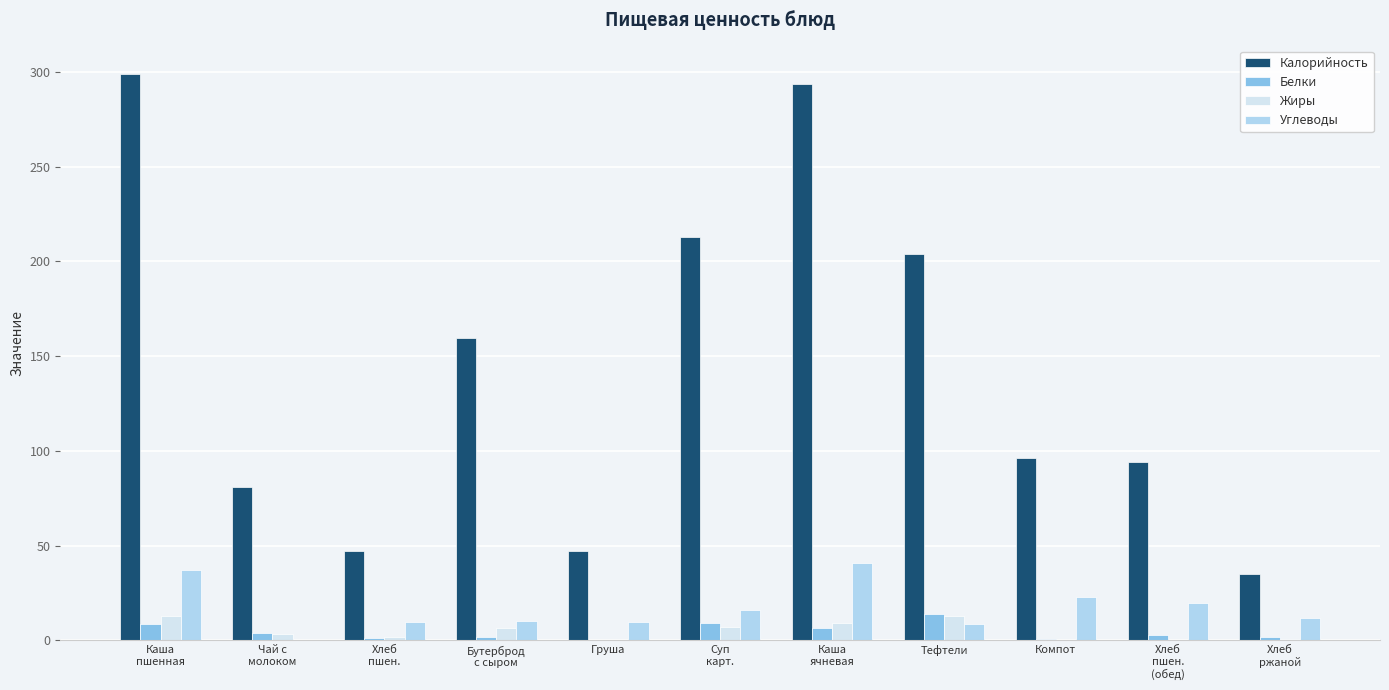

Is the value of Белки at Компот greater than the value of Углеводы at Тефтели?

No